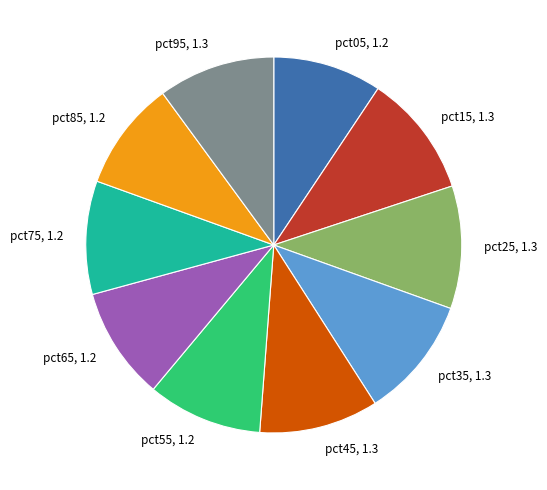

Is the sum of pct85 and pct75 greater than half?

No